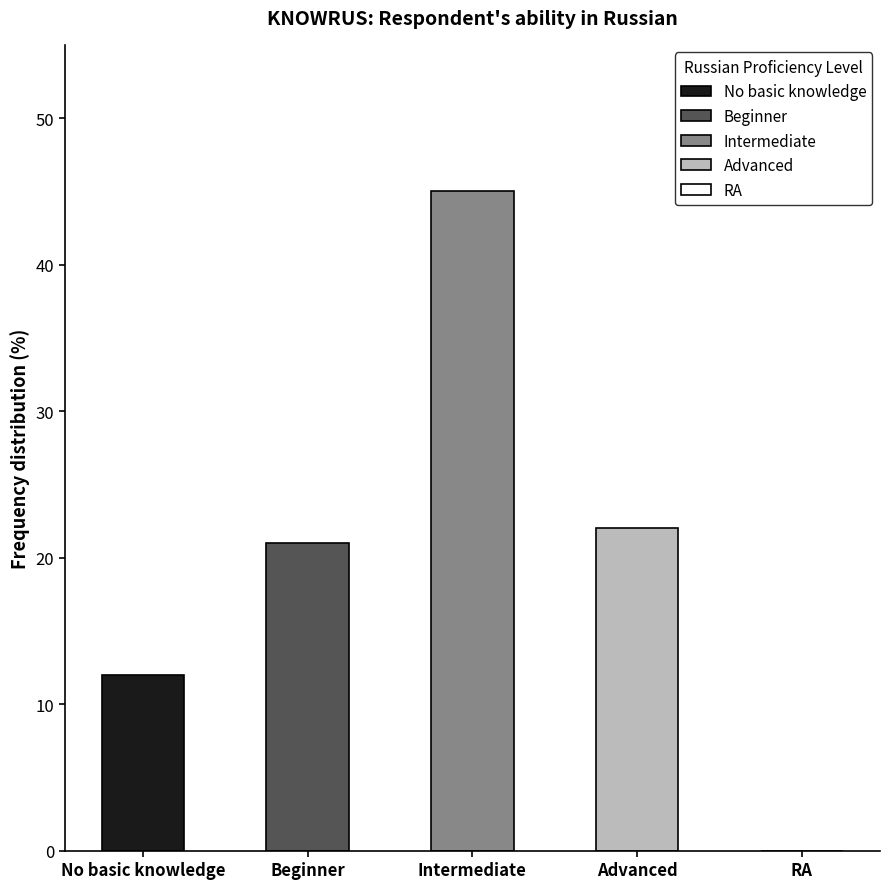

True or false: the data shows 13 at Advanced.

False